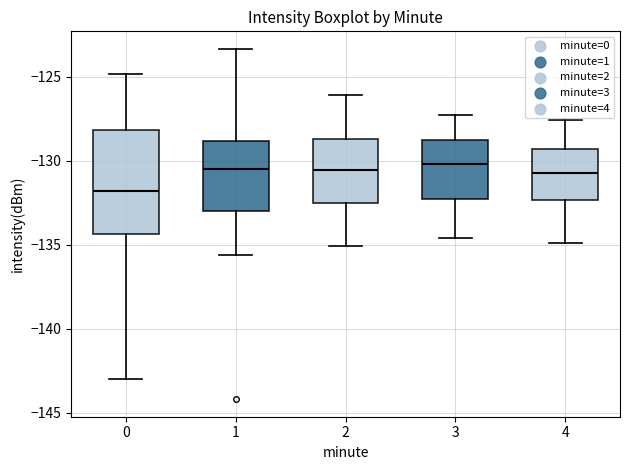

Comparing the boxes themselves (not the whiskers), which one is the tallest?

0